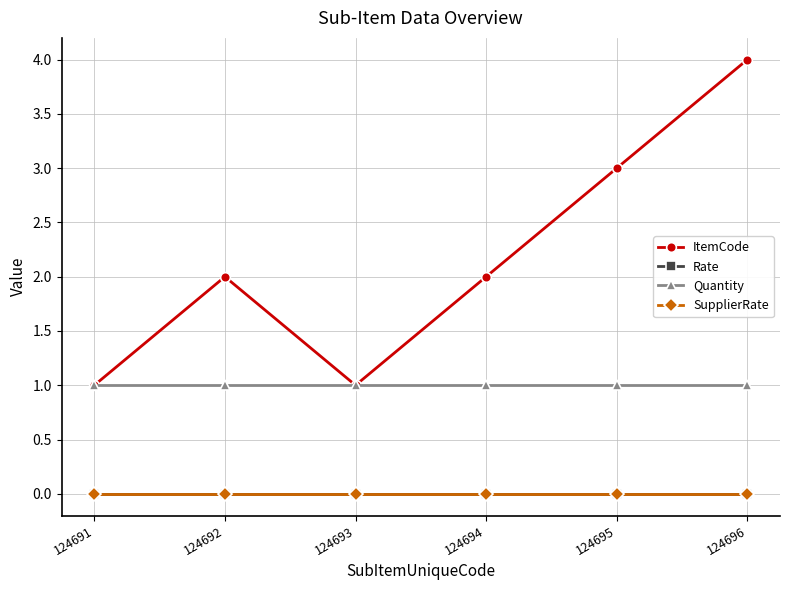

Where is the first local maximum for ItemCode?

124692